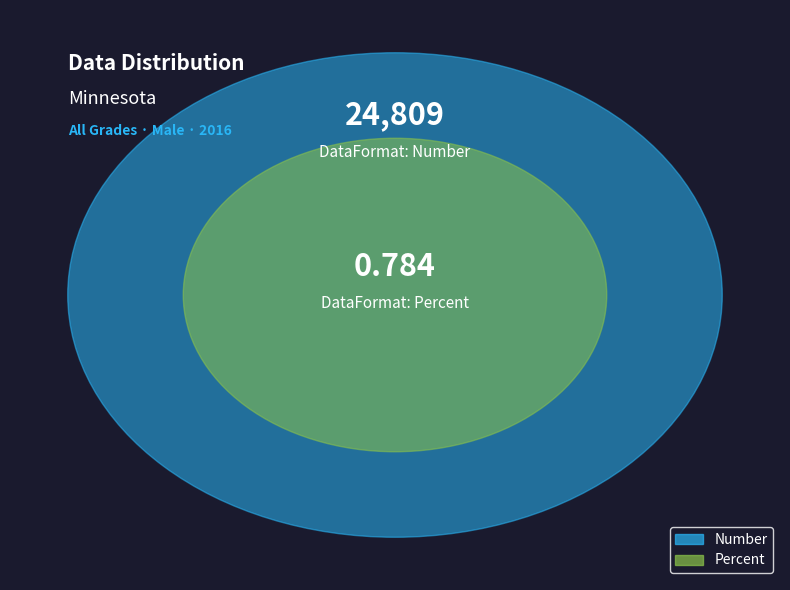

True or false: Number accounts for 88% of the total.

False